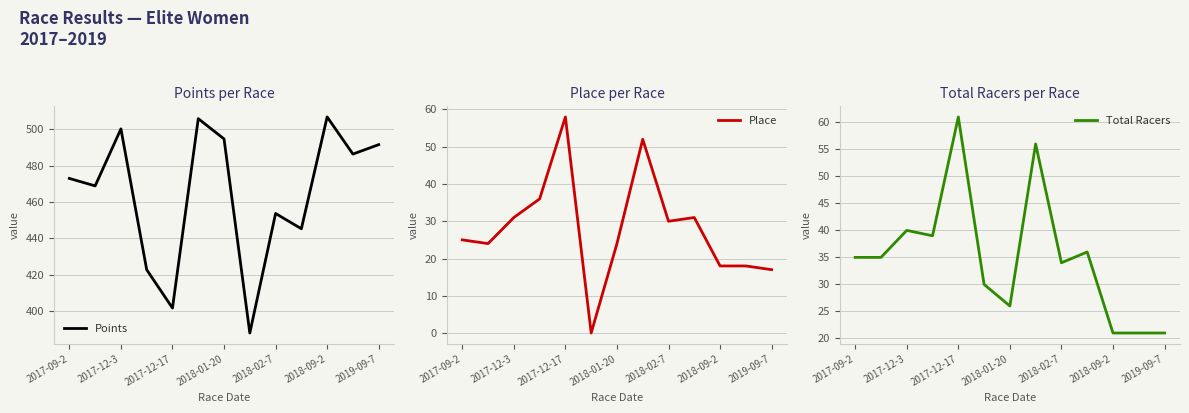

In Points, how many points are higher than both neighbors (excluding endpoints)?

4